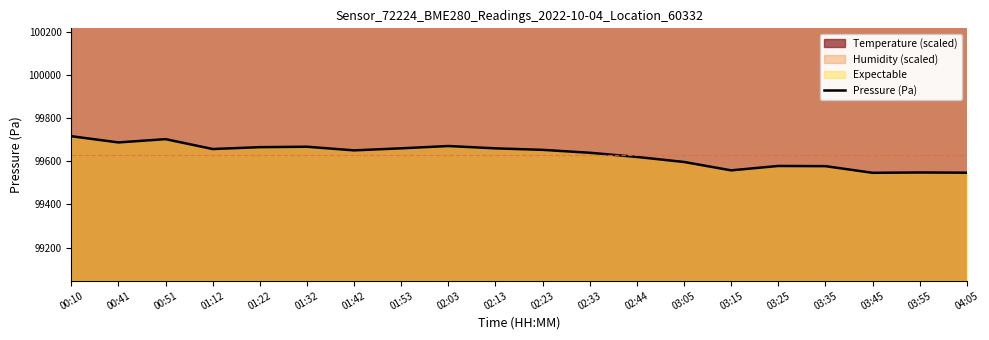

True or false: the data shows 99665.1 at 01:22.

True